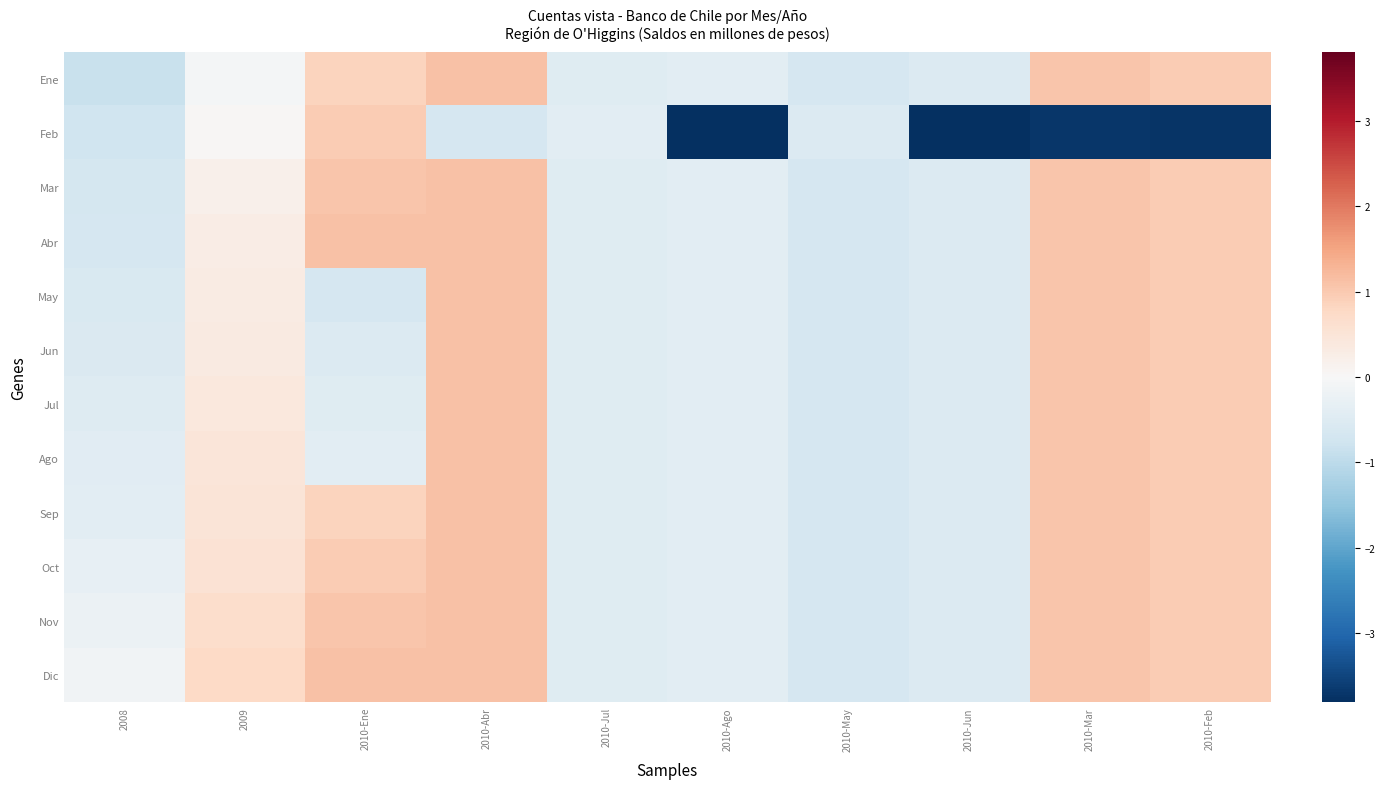

Reading right to left, what are all the values shown in this chart?

Ene: 2010-Feb=1.0	2010-Mar=1.1	2010-Jun=-0.5	2010-May=-0.6	2010-Ago=-0.4	2010-Jul=-0.5	2010-Abr=1.1	2010-Ene=0.9	2009=-0.1	2008=-0.8
Feb: 2010-Feb=-3.7	2010-Mar=-3.7	2010-Jun=-3.8	2010-May=-0.5	2010-Ago=-3.8	2010-Jul=-0.4	2010-Abr=-0.6	2010-Ene=1.0	2009=0.0	2008=-0.8
Mar: 2010-Feb=1.0	2010-Mar=1.1	2010-Jun=-0.5	2010-May=-0.6	2010-Ago=-0.4	2010-Jul=-0.5	2010-Abr=1.1	2010-Ene=1.1	2009=0.2	2008=-0.7
Abr: 2010-Feb=1.0	2010-Mar=1.1	2010-Jun=-0.5	2010-May=-0.6	2010-Ago=-0.4	2010-Jul=-0.5	2010-Abr=1.1	2010-Ene=1.1	2009=0.3	2008=-0.6
May: 2010-Feb=1.0	2010-Mar=1.1	2010-Jun=-0.5	2010-May=-0.6	2010-Ago=-0.4	2010-Jul=-0.5	2010-Abr=1.1	2010-Ene=-0.6	2009=0.3	2008=-0.6
Jun: 2010-Feb=1.0	2010-Mar=1.1	2010-Jun=-0.5	2010-May=-0.6	2010-Ago=-0.4	2010-Jul=-0.5	2010-Abr=1.1	2010-Ene=-0.5	2009=0.4	2008=-0.5
Jul: 2010-Feb=1.0	2010-Mar=1.1	2010-Jun=-0.5	2010-May=-0.6	2010-Ago=-0.4	2010-Jul=-0.5	2010-Abr=1.1	2010-Ene=-0.5	2009=0.4	2008=-0.5
Ago: 2010-Feb=1.0	2010-Mar=1.1	2010-Jun=-0.5	2010-May=-0.6	2010-Ago=-0.4	2010-Jul=-0.5	2010-Abr=1.1	2010-Ene=-0.4	2009=0.4	2008=-0.4
Sep: 2010-Feb=1.0	2010-Mar=1.1	2010-Jun=-0.5	2010-May=-0.6	2010-Ago=-0.4	2010-Jul=-0.5	2010-Abr=1.1	2010-Ene=0.9	2009=0.5	2008=-0.4
Oct: 2010-Feb=1.0	2010-Mar=1.1	2010-Jun=-0.5	2010-May=-0.6	2010-Ago=-0.4	2010-Jul=-0.5	2010-Abr=1.1	2010-Ene=1.0	2009=0.6	2008=-0.3
Nov: 2010-Feb=1.0	2010-Mar=1.1	2010-Jun=-0.5	2010-May=-0.6	2010-Ago=-0.4	2010-Jul=-0.5	2010-Abr=1.1	2010-Ene=1.1	2009=0.7	2008=-0.2
Dic: 2010-Feb=1.0	2010-Mar=1.1	2010-Jun=-0.5	2010-May=-0.6	2010-Ago=-0.4	2010-Jul=-0.5	2010-Abr=1.1	2010-Ene=1.1	2009=0.7	2008=-0.1